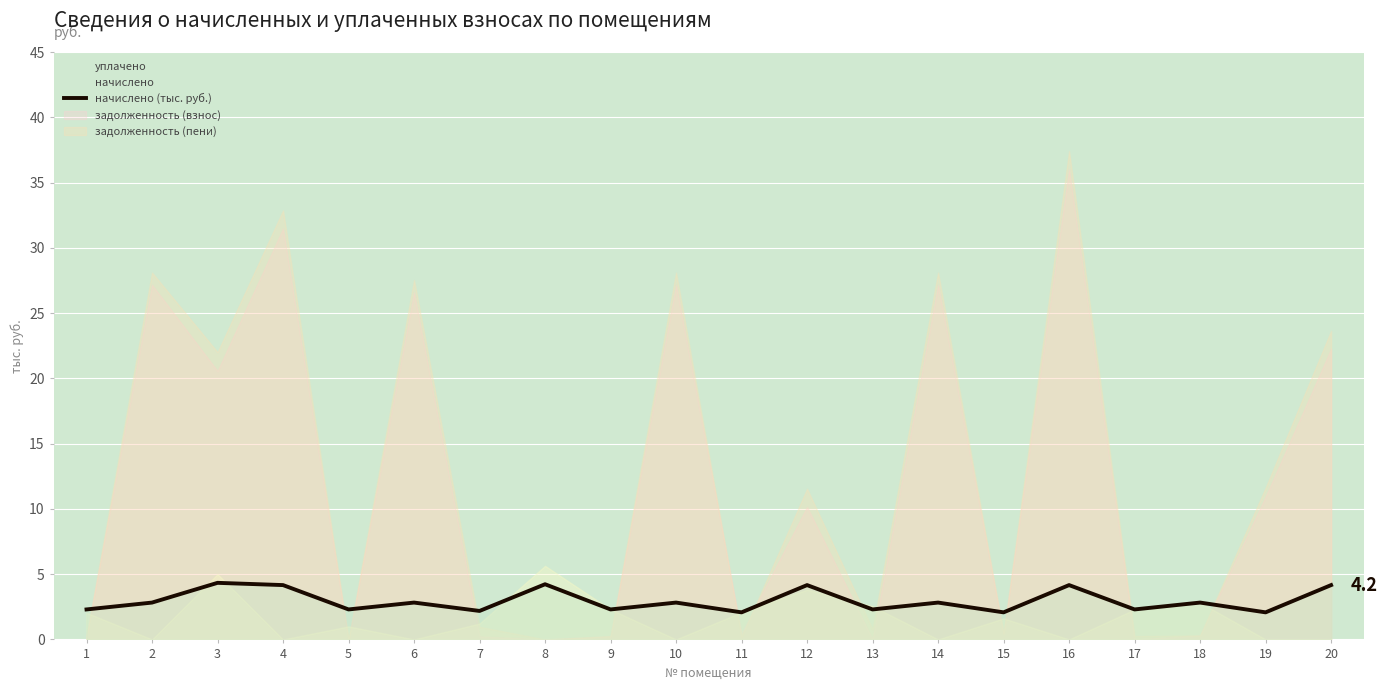

Between 10 and 17, which is larger?

10